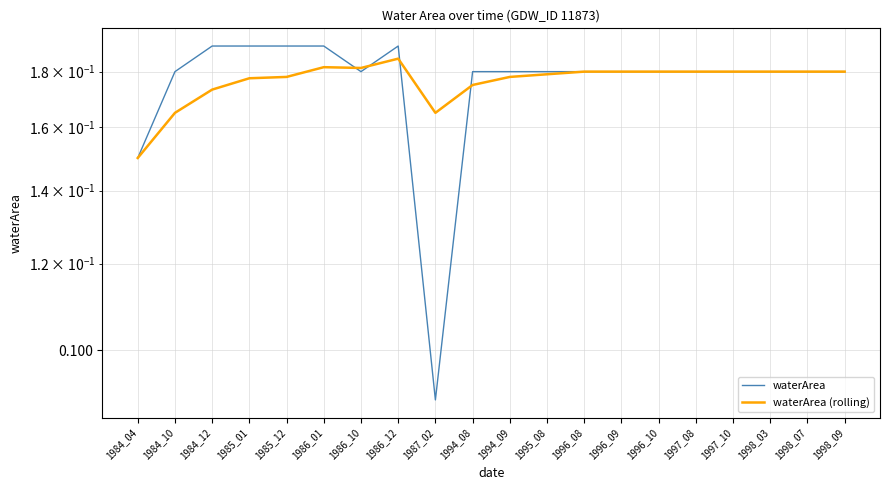

At which category does waterArea reach its first local peak?

1986_12